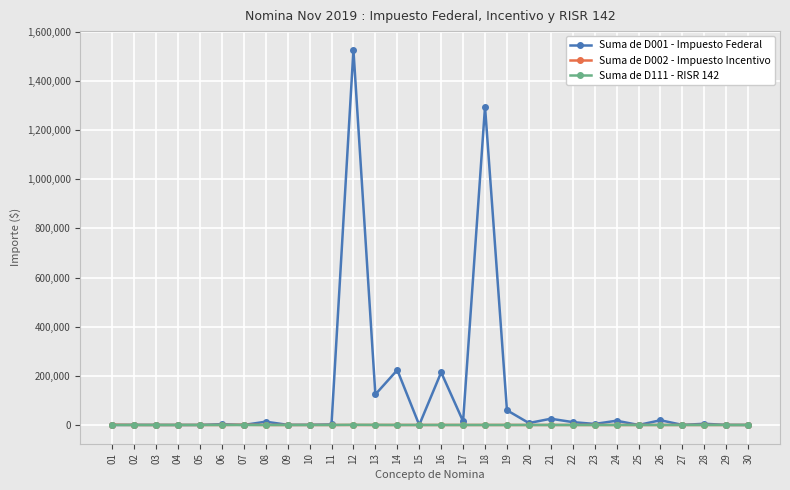

At which category is the sum across all series the highest?

12